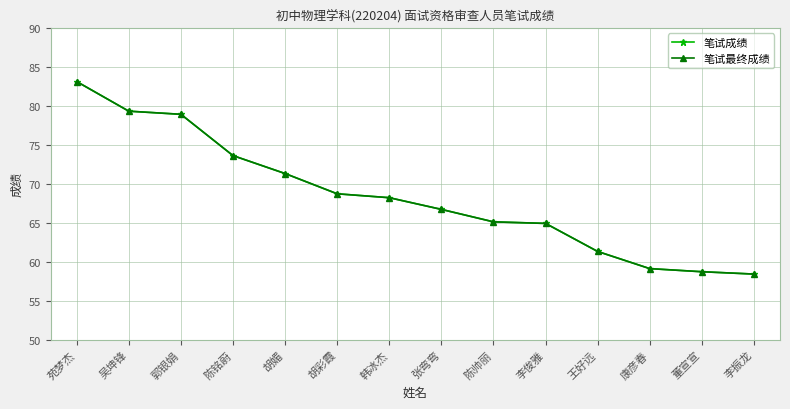

True or false: 笔试成绩 and 笔试最终成绩 cross at least once.

False